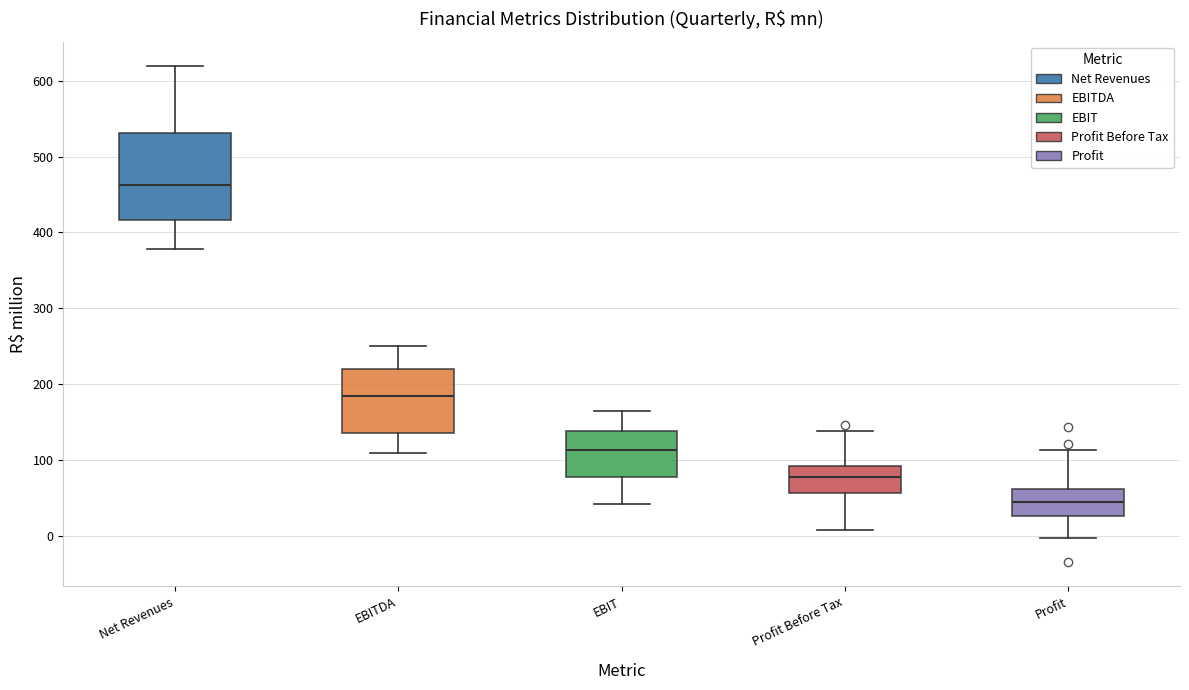

Which box has the highest median line?

Net Revenues